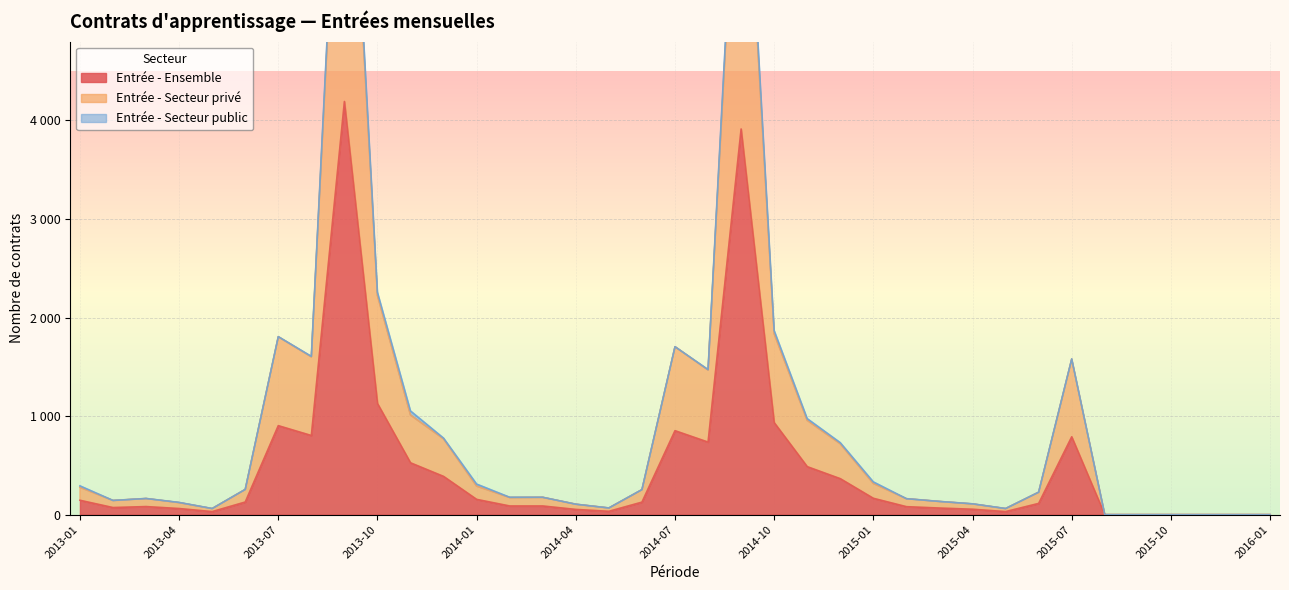

Which series has the largest range (max minus min)?

Entrée - Secteur privé